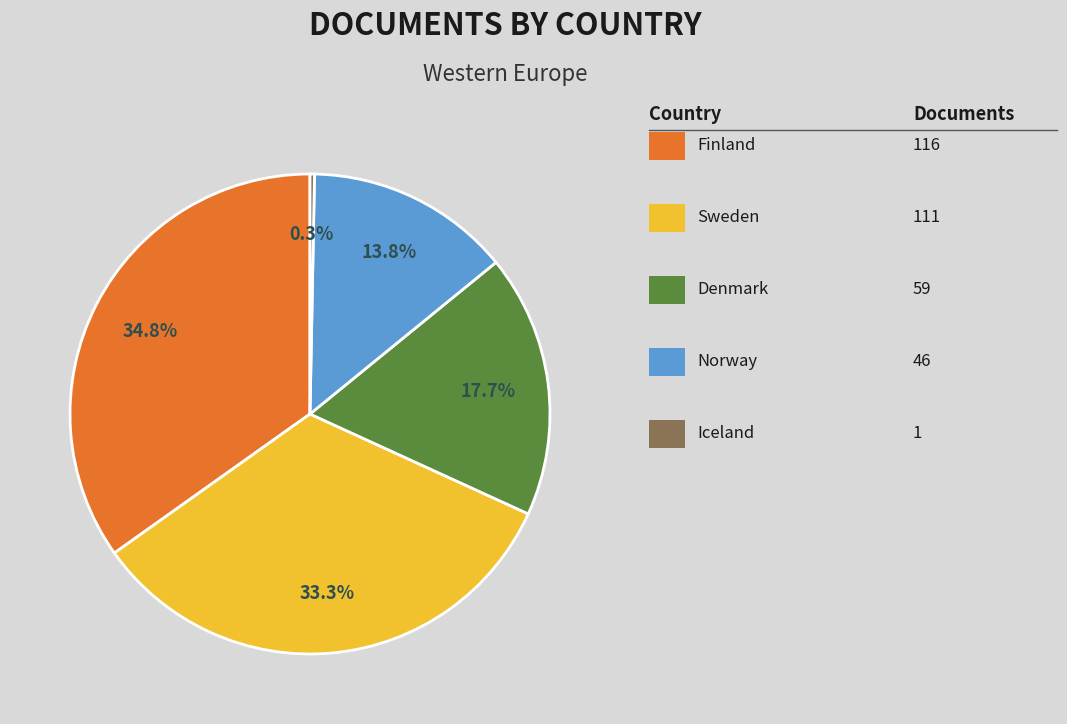

Does any single category account for the majority?

No